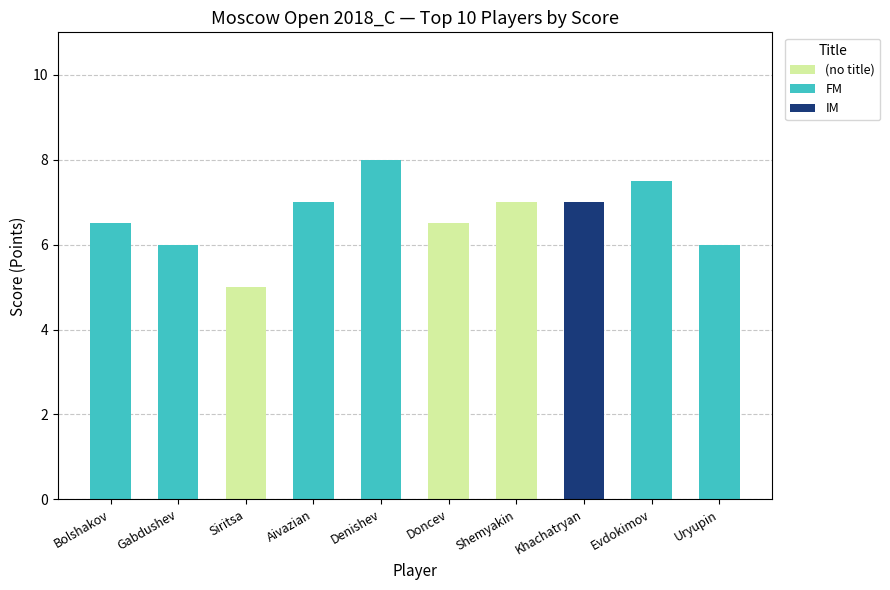

What is the total value across all series at Bolshakov?

6.5